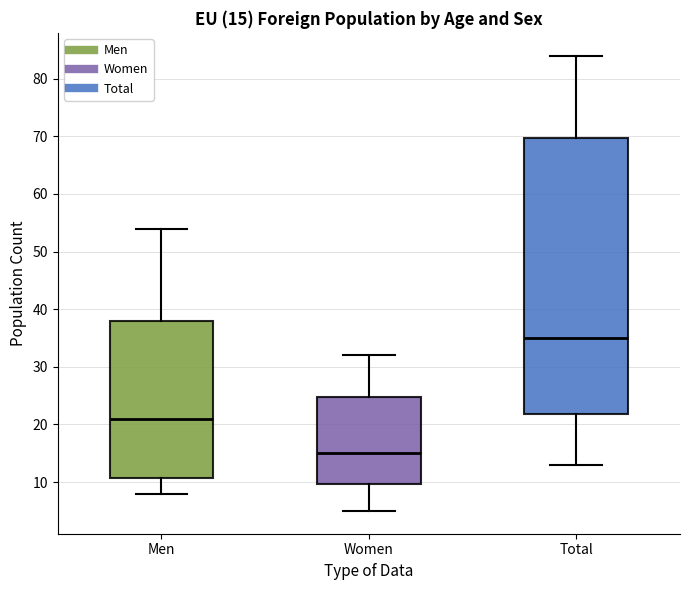

Which box's median line is the lowest?

Women